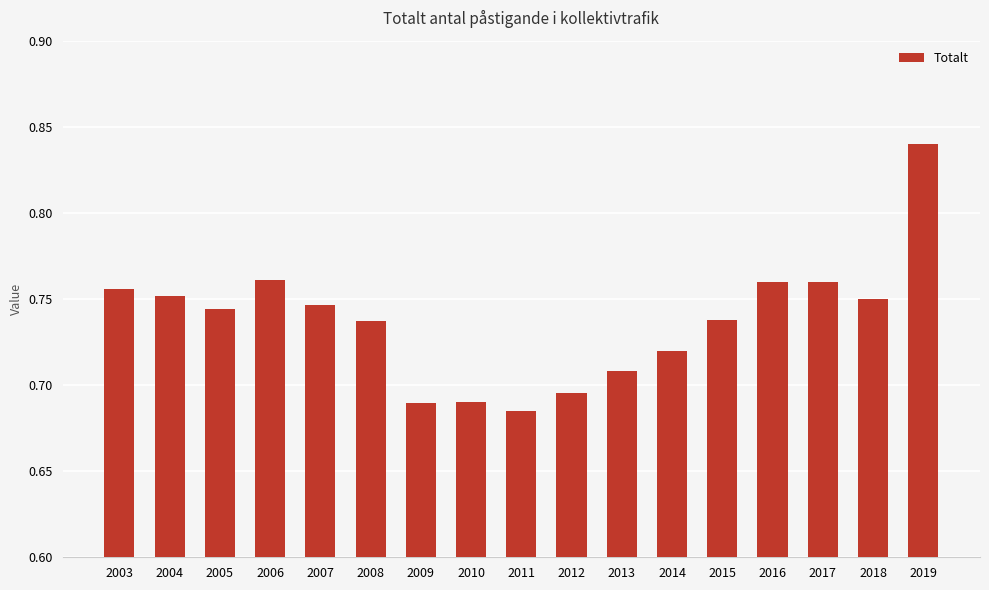

What is the difference between the maximum and minimum values?

0.2